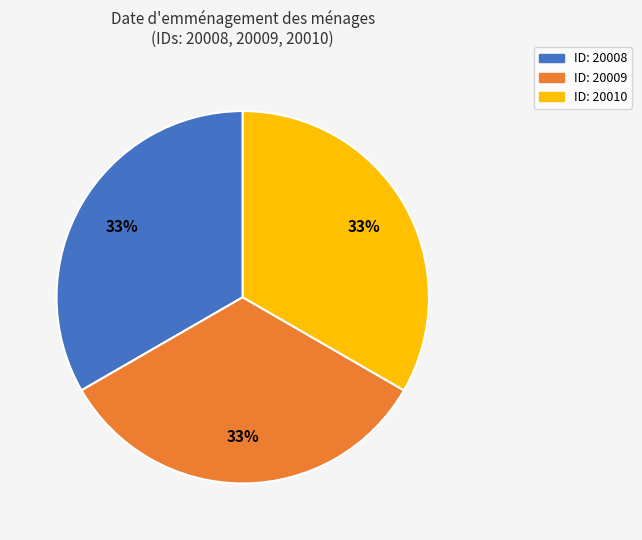

Does any single category account for the majority?

No